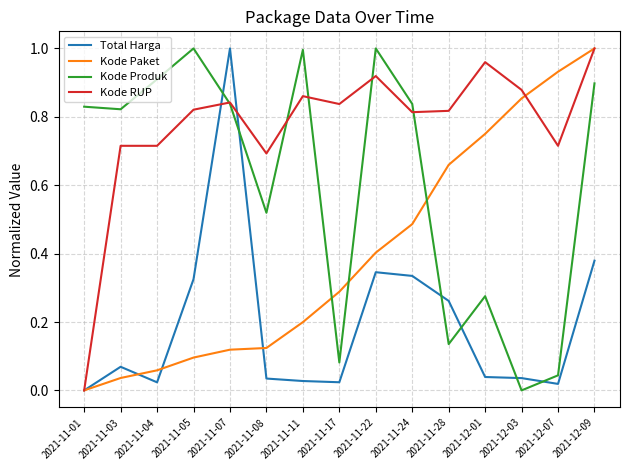

At how many categories does at least one series exceed 0?

15